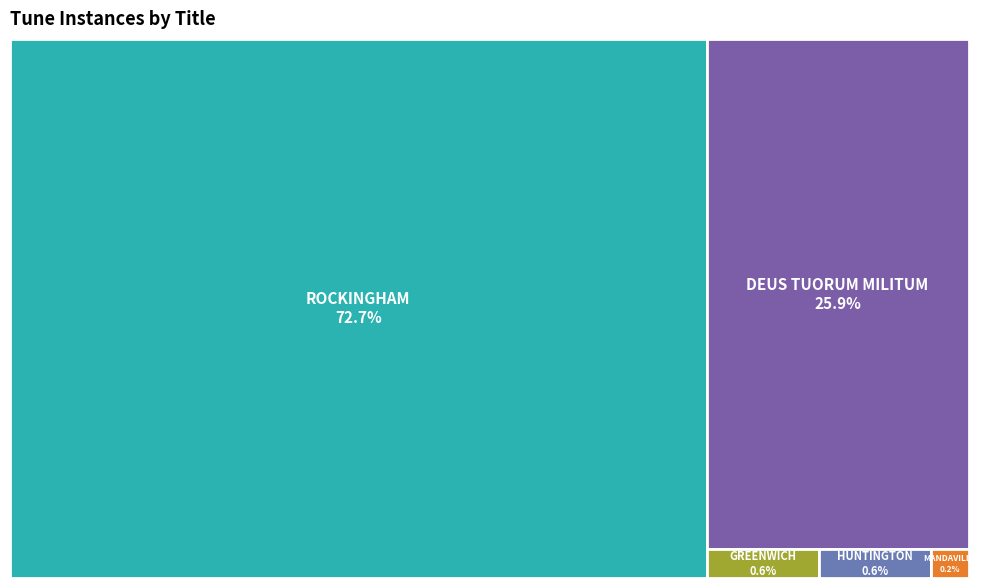

Does any single category account for the majority?

Yes